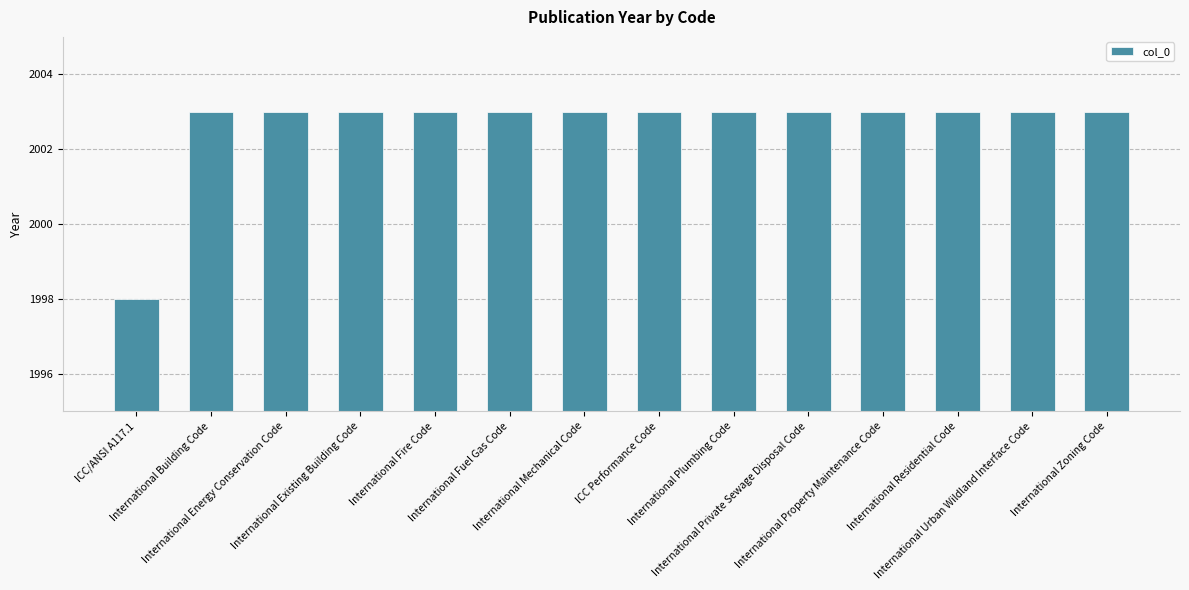

What is the greatest value displayed?

2003